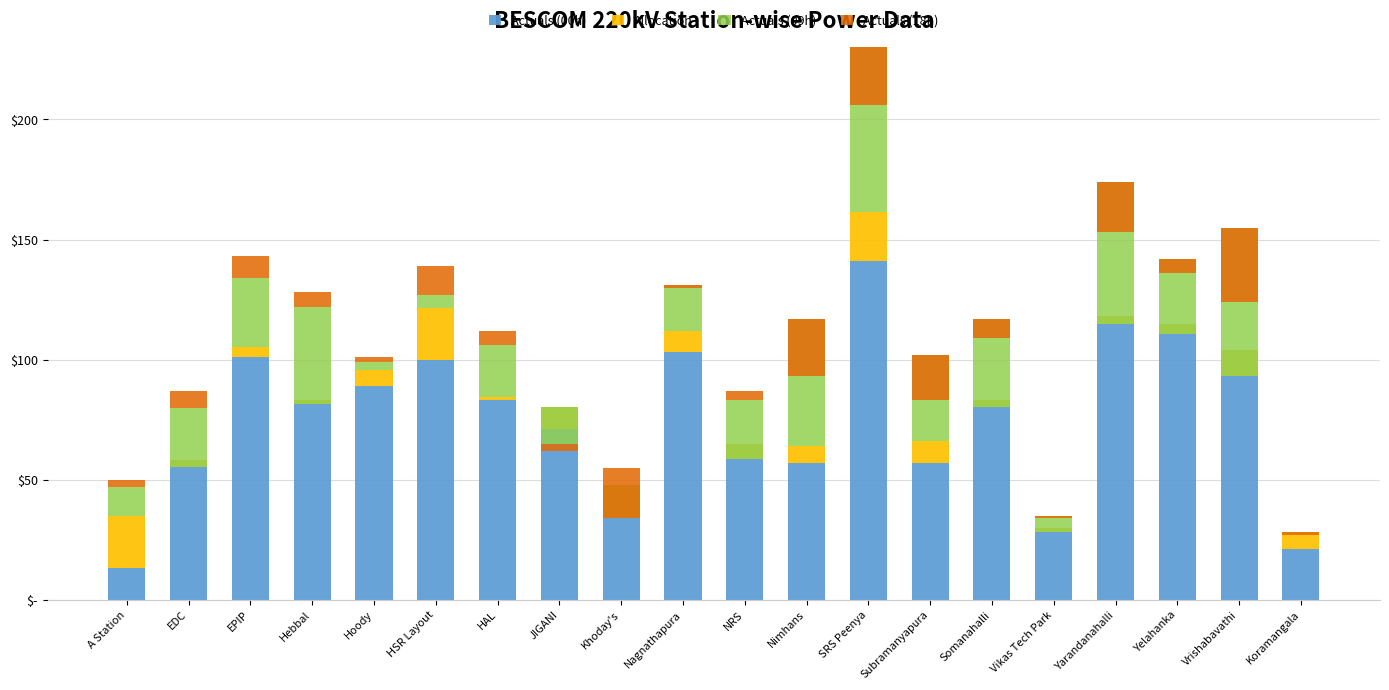

What is the label of the 3rd bar from the right?

Yelahanka